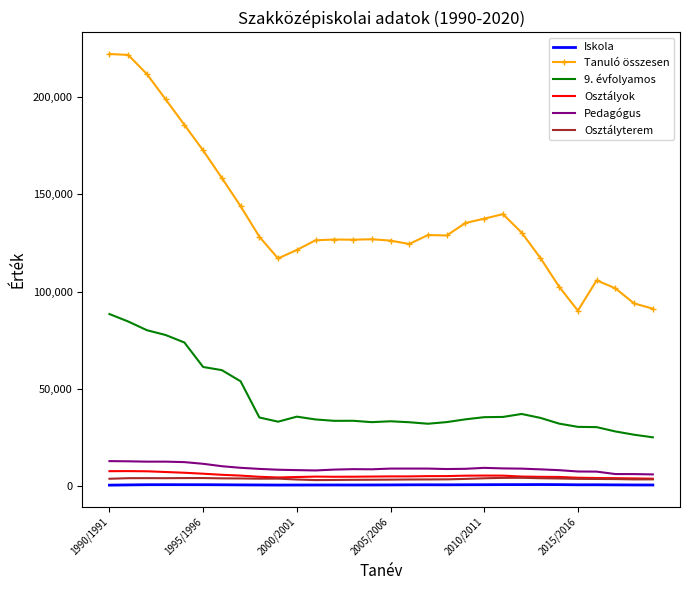

Which series has the largest total across all categories?

Tanuló összesen